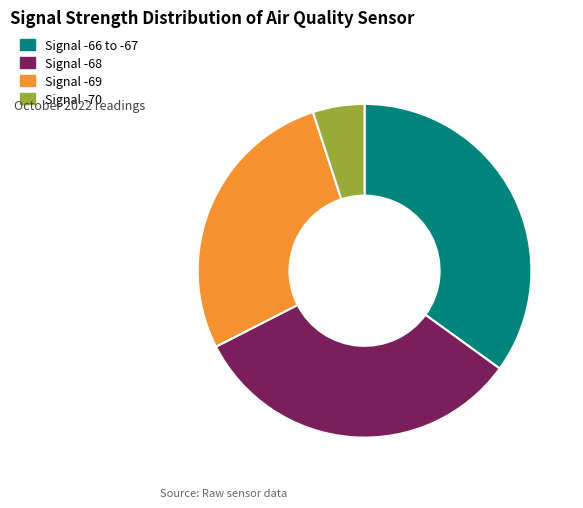

Does any single category account for the majority?

No